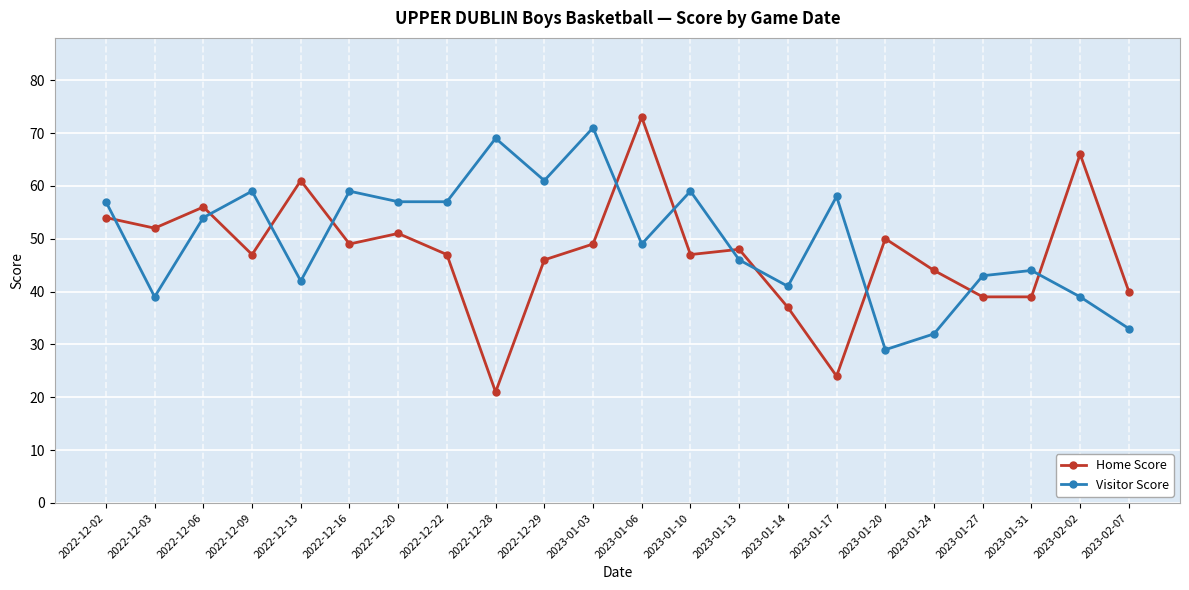

At which category does Visitor Score reach its first local peak?

2022-12-09